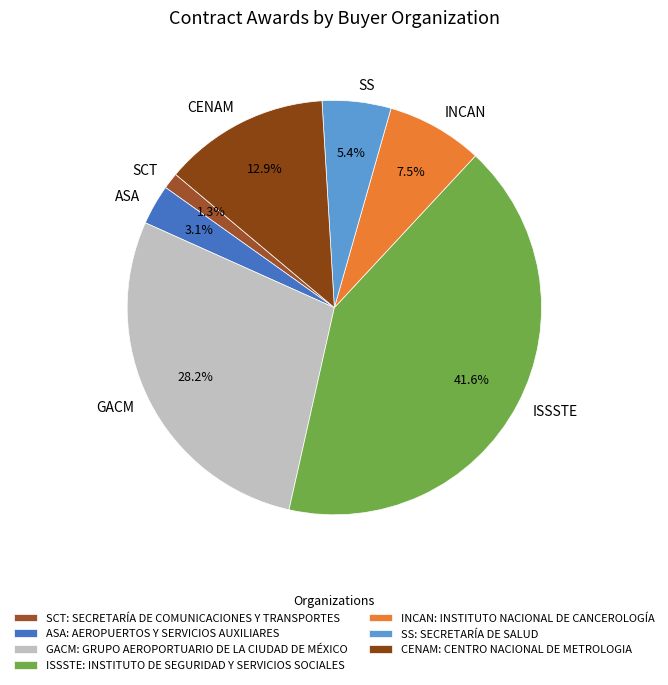

Approximately how many times larger is the value at GACM compared to CENAM?

2.2